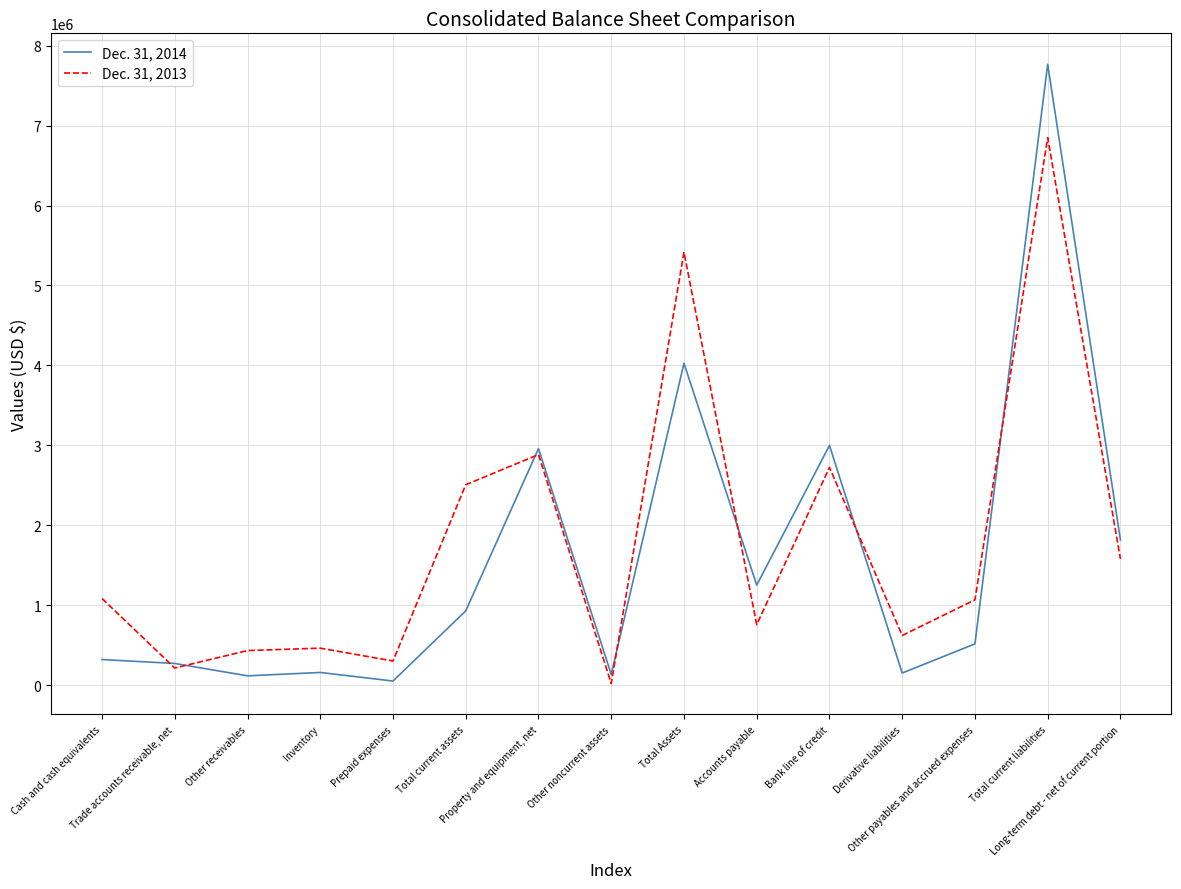

List the series in order of their overall mean, highest first.

Dec. 31, 2013, Dec. 31, 2014